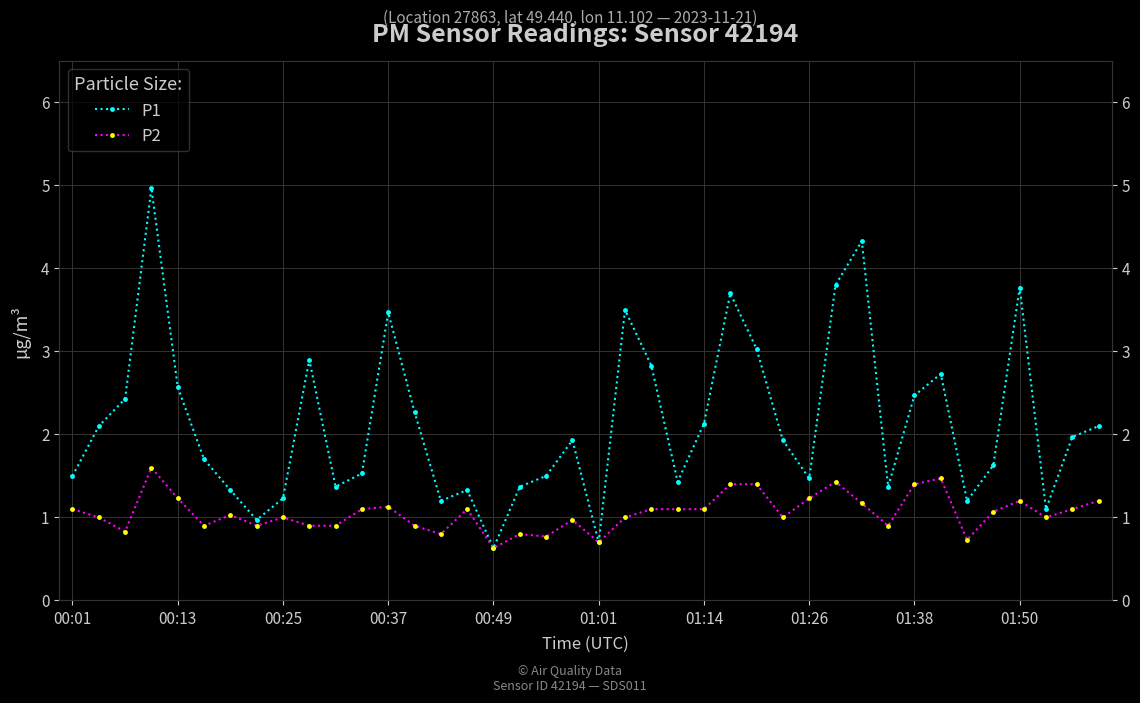

At 00:37, list the series in order from largest to smallest.

P1, P2